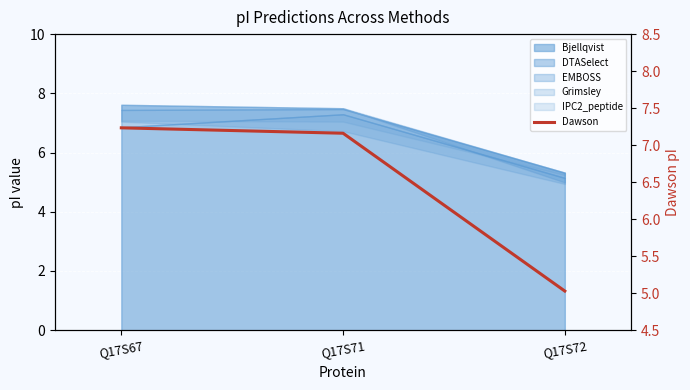

Where is the data nearest to the value 6?

Q17S72